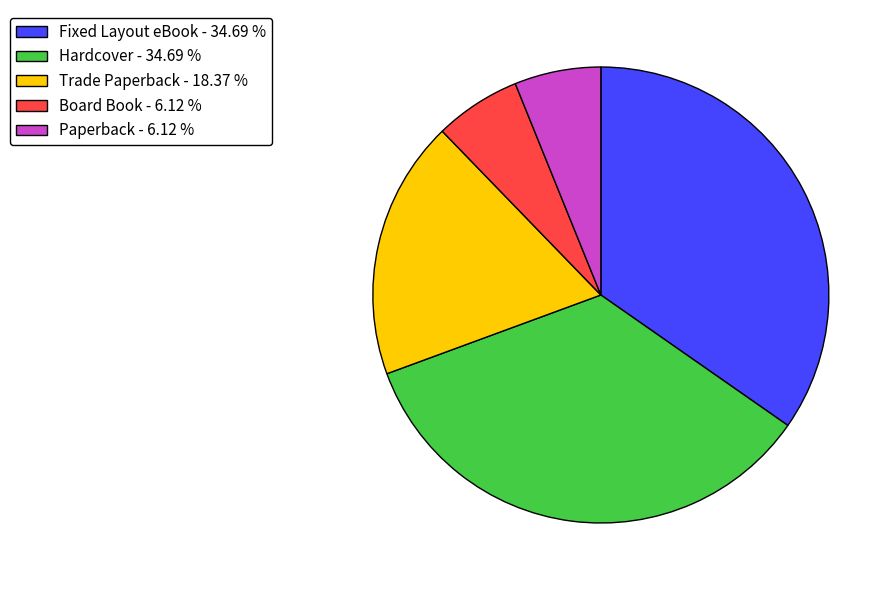

Is there a majority slice in this chart?

No